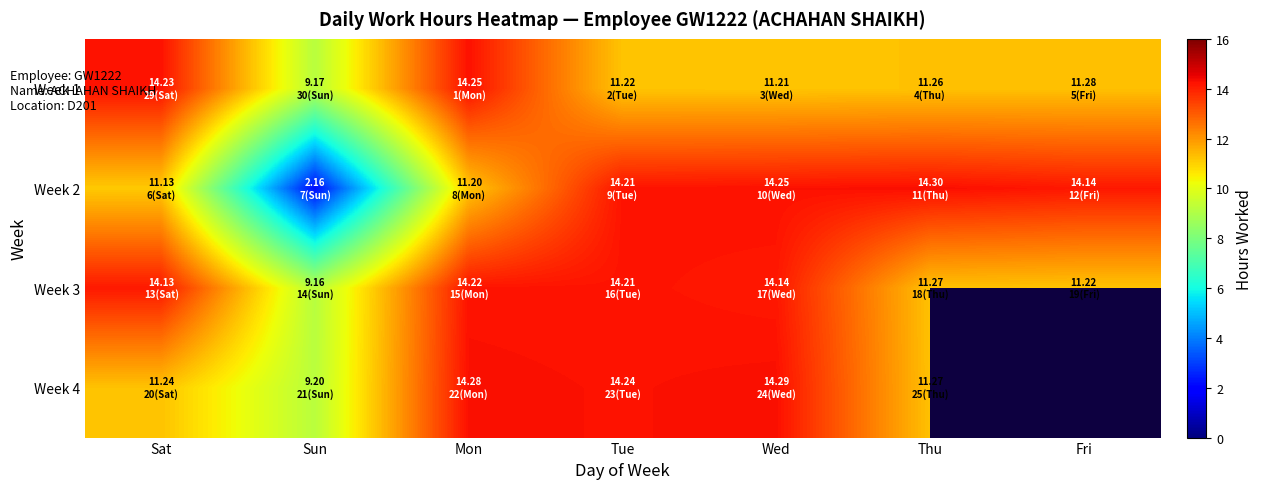

Is it true that Week 1 equals 14.2 at Sat?

True